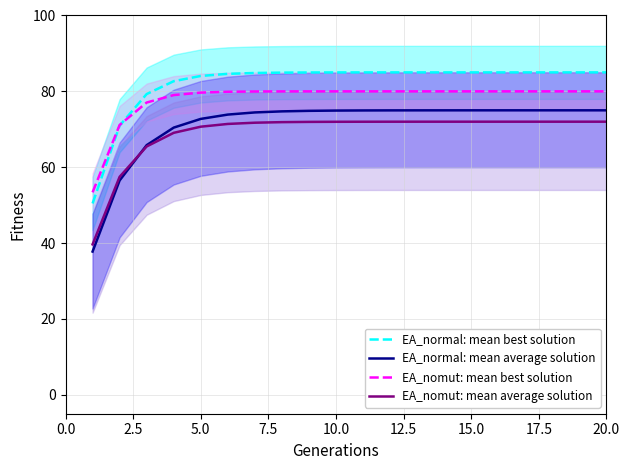

True or false: EA_nomut: mean average solution and EA_normal: mean best solution cross at least once.

False